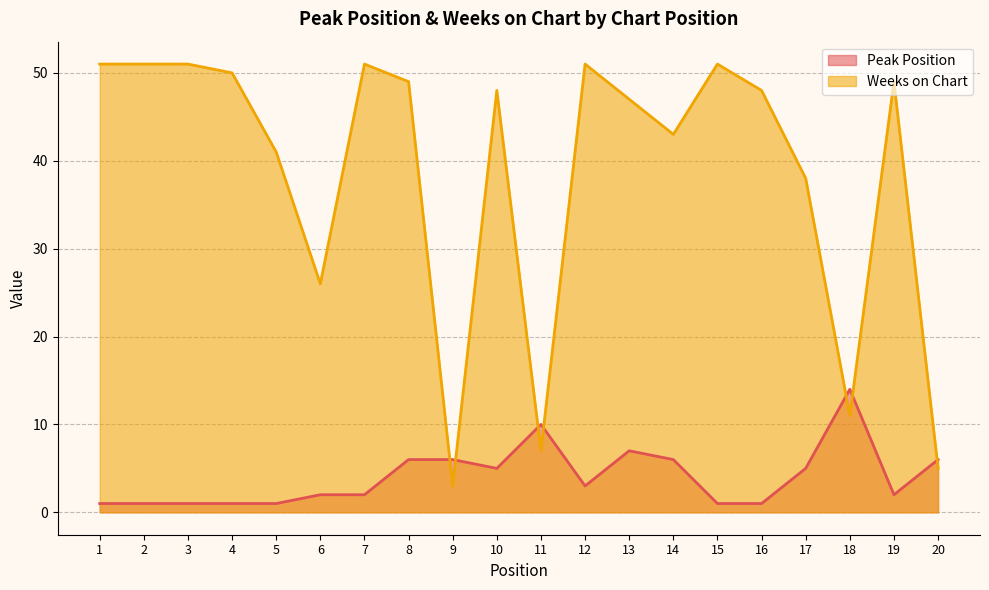

In Weeks on Chart, how many points are lower than both neighbors (excluding endpoints)?

5